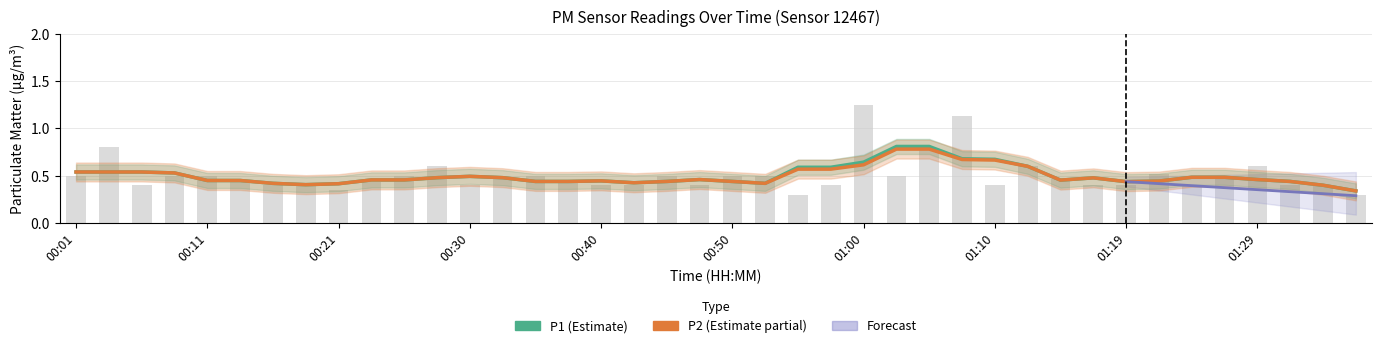

Is it true that the value at 00:18 is 0.7?

False